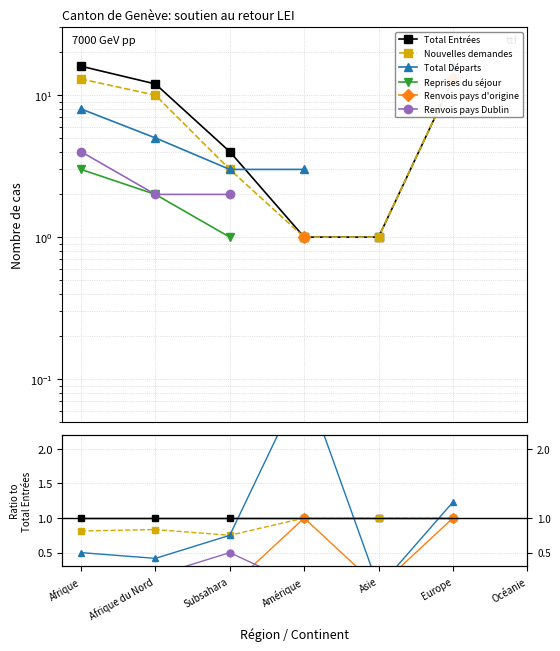

In Renvois pays d'origine, how many points are lower than both neighbors (excluding endpoints)?

1